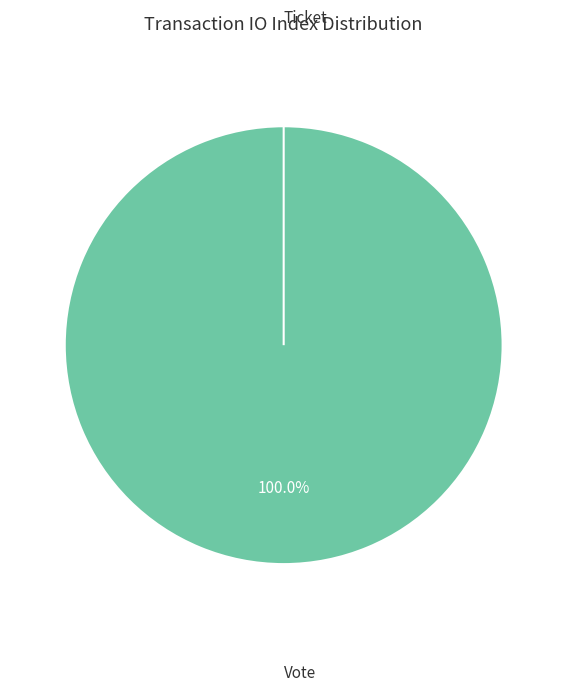

Rank the categories by value from highest to lowest.

Vote, Ticket